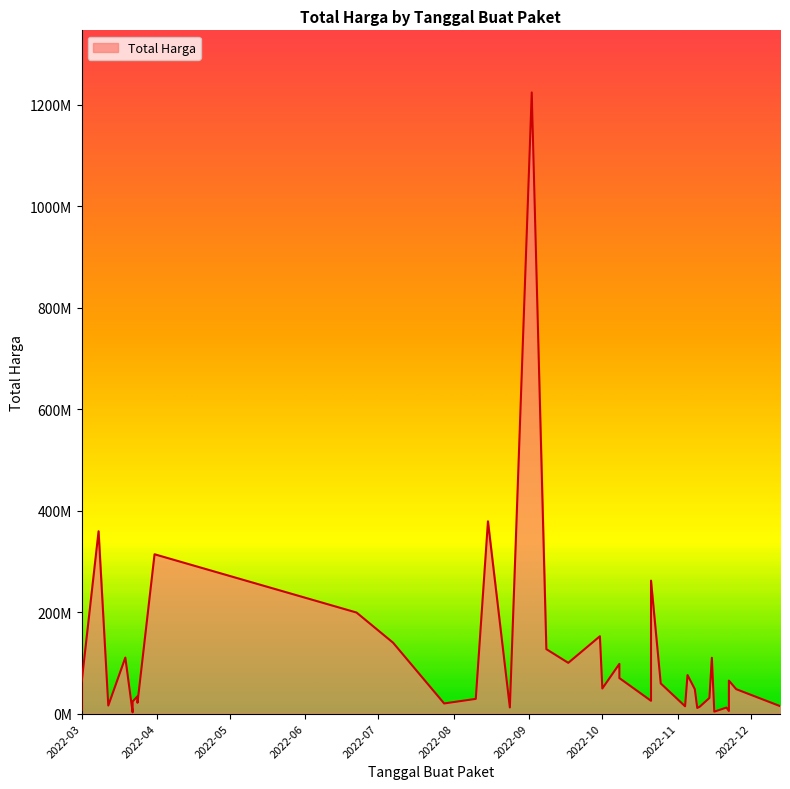

What is the label of the 25th point from the right?

2022-10-25